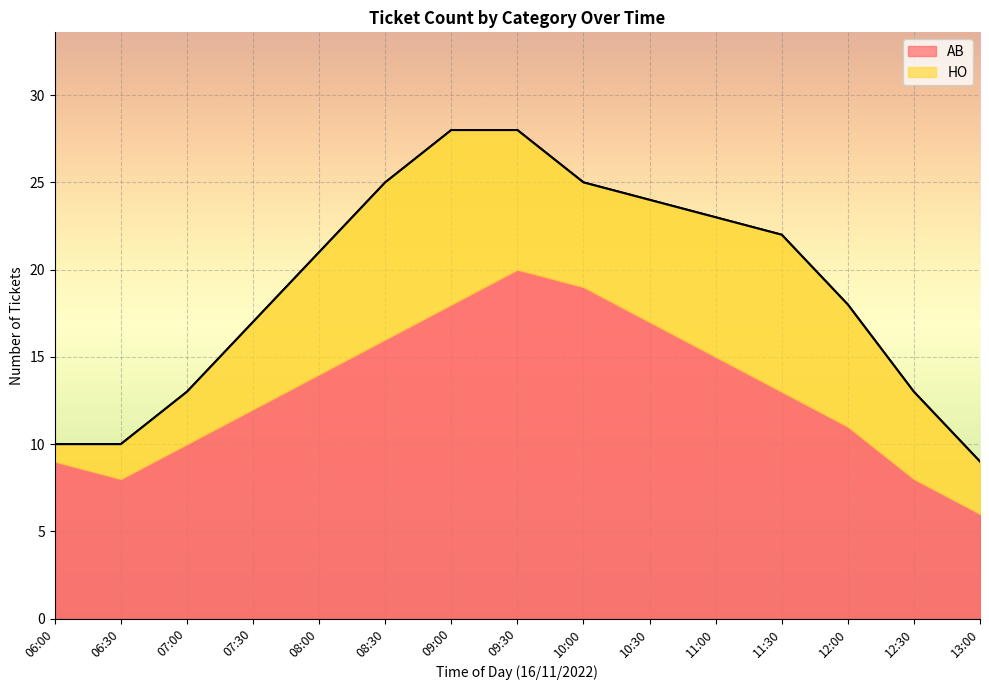

The value of HO at 07:00 is 3. True or false?

True